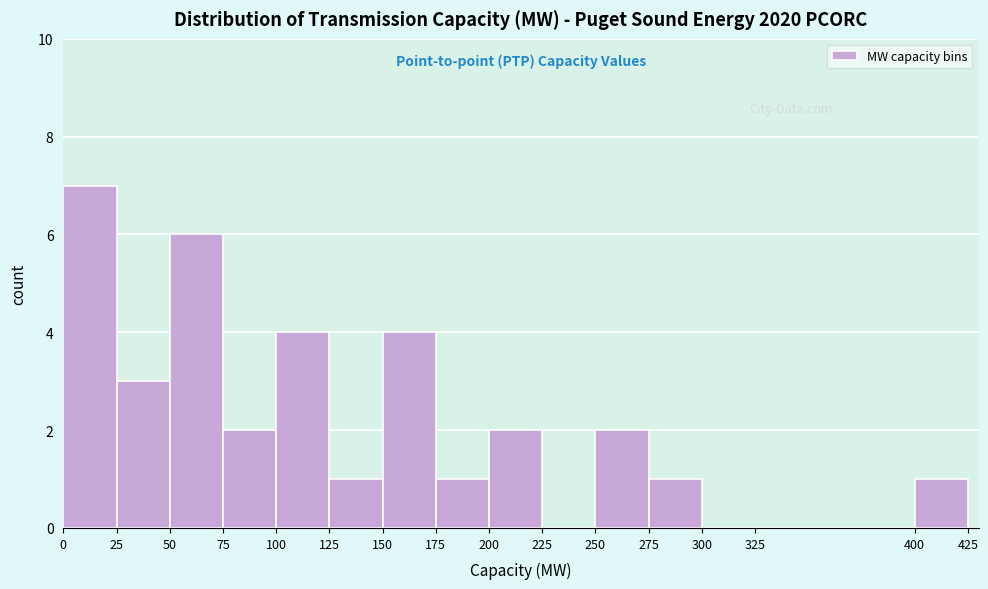

Reading left to right, transcribe this chart: for each bar, give the range it covers on the x-axis and its height. The values are not printed on the chart, so give them approximately, as read against the axis.

0 to 25: 7
25 to 50: 3
50 to 75: 6
75 to 100: 2
100 to 125: 4
125 to 150: 1
150 to 175: 4
175 to 200: 1
200 to 225: 2
225 to 250: 0
250 to 275: 2
275 to 300: 1
300 to 325: 0
325 to 400: 0
400 to 425: 1